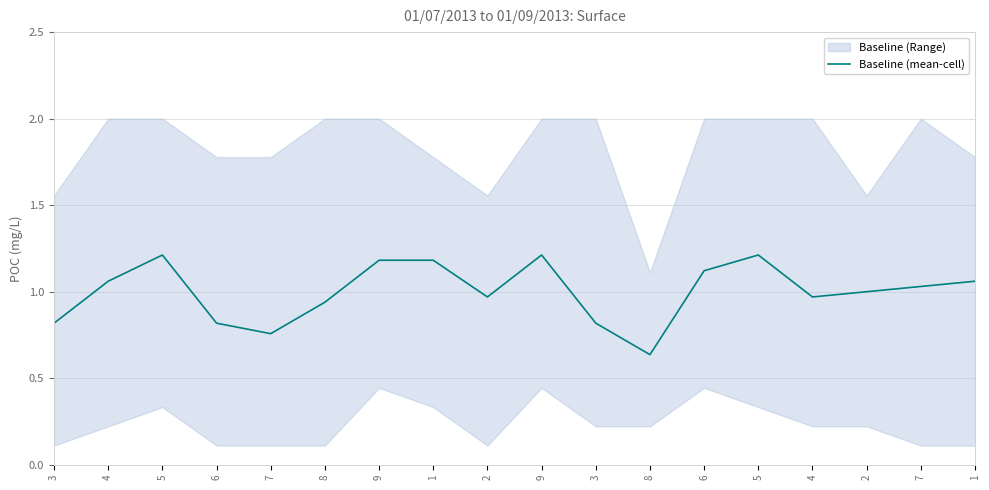

Where does the data first go above 1?

4